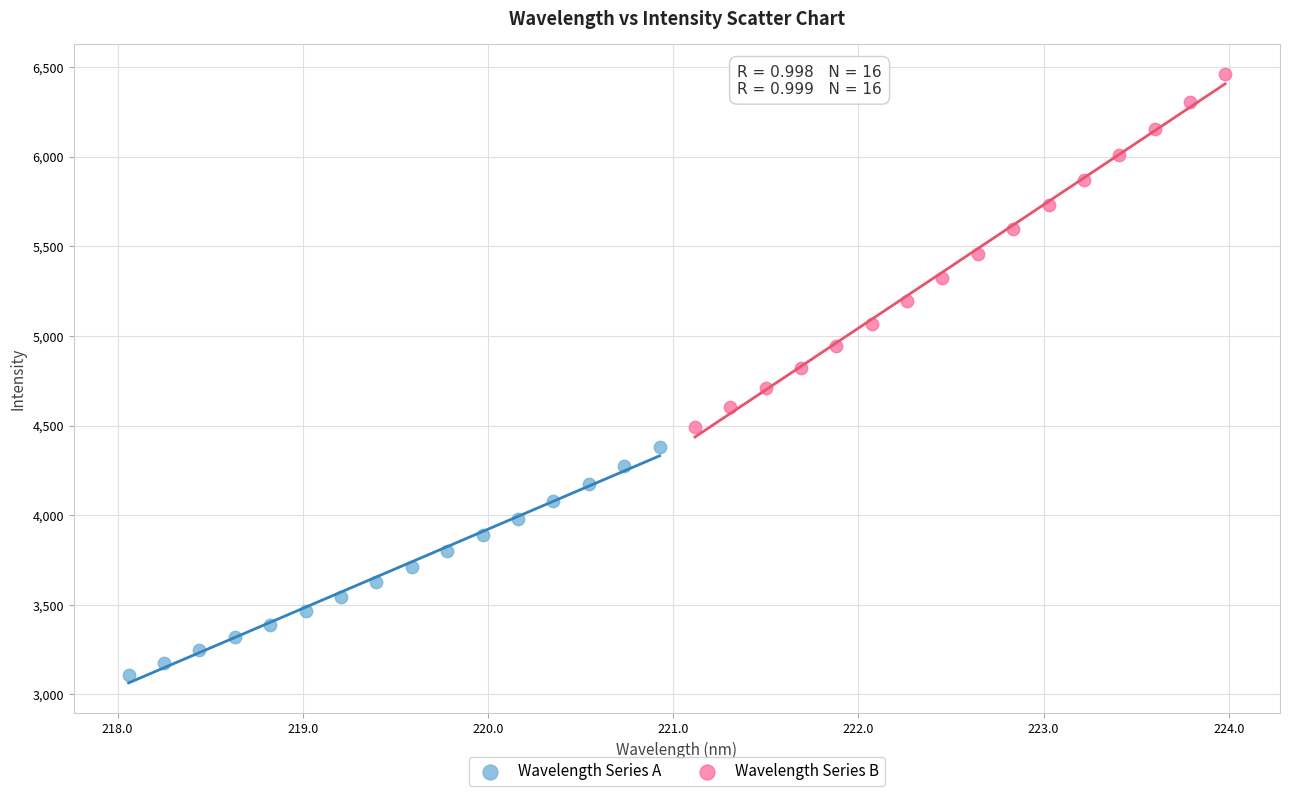

Which series reaches the maximum Y coordinate?

Wavelength Series B